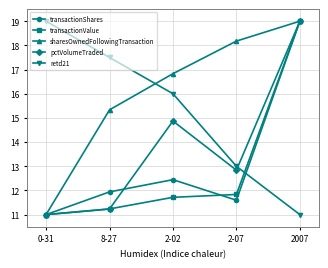

What is the total value across all series at 8-27?

67.2